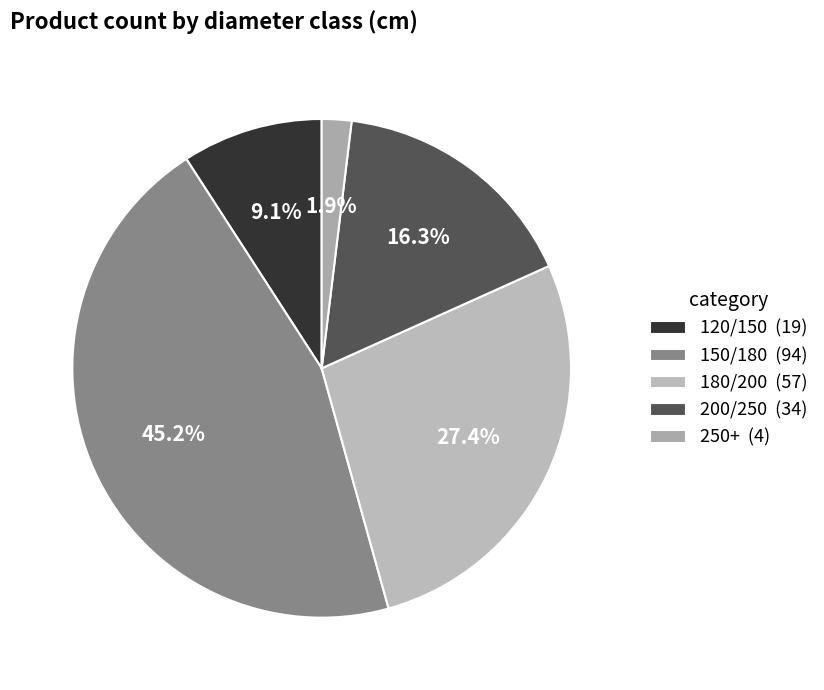

How many segments does this pie chart have?

5